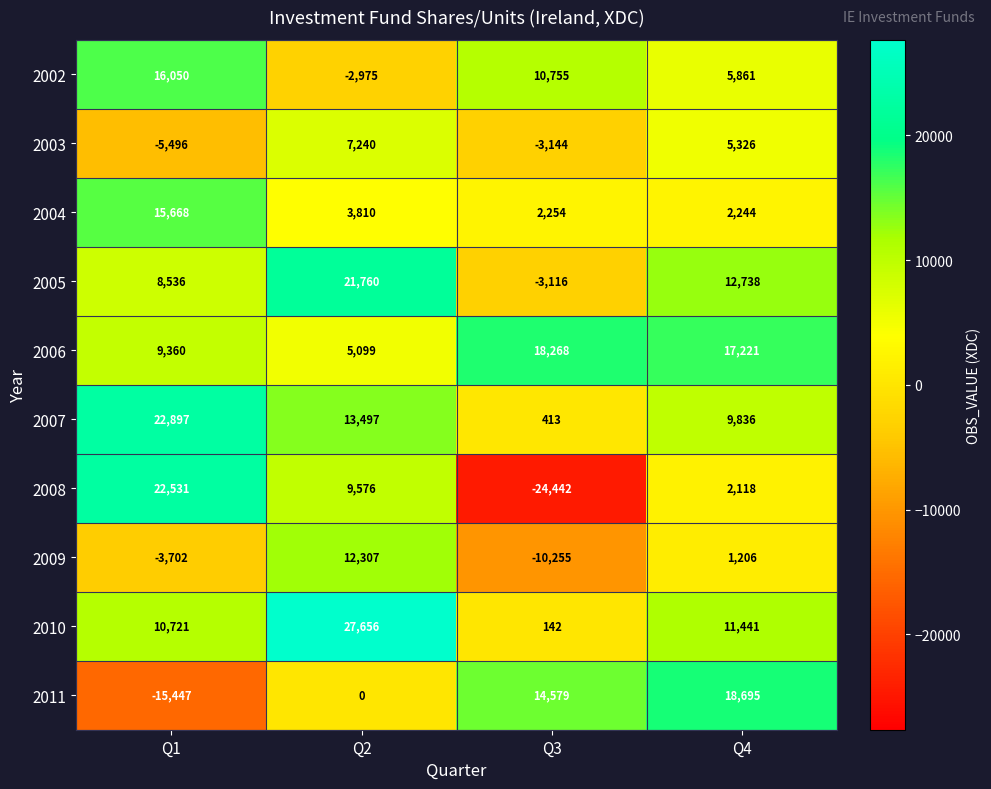

Which series has the largest total across all categories?

2010